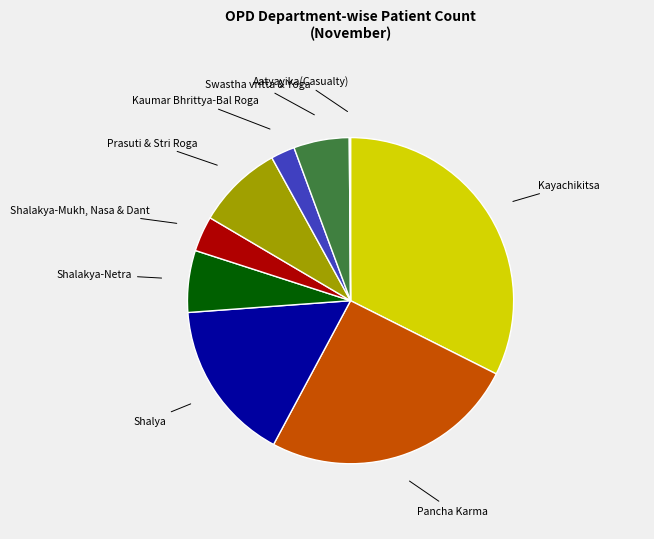

Does any single category account for the majority?

No